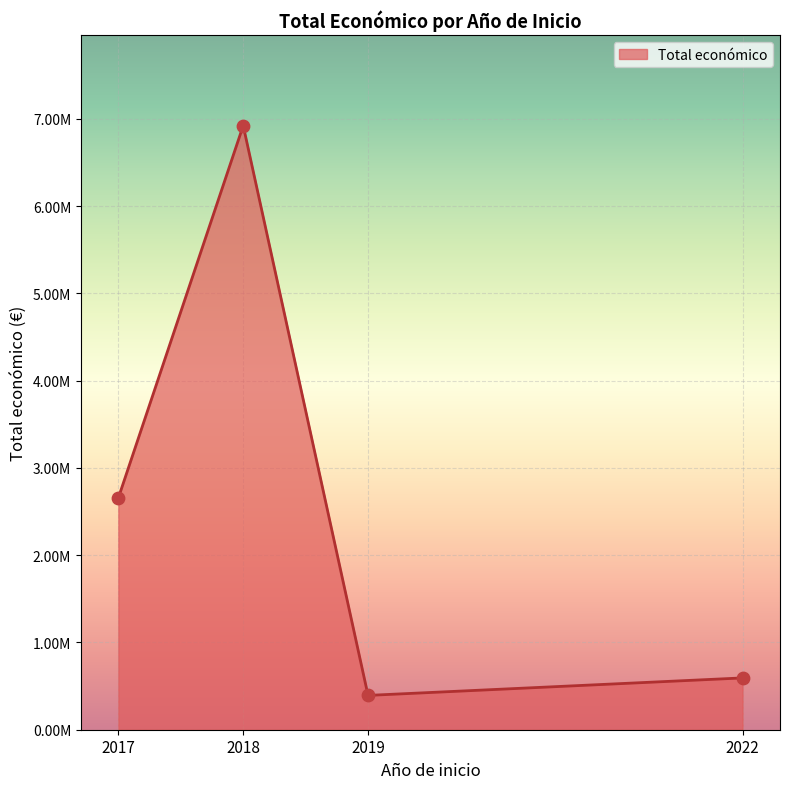

What is the ratio of the value at 2019 to the value at 2018?

0.1